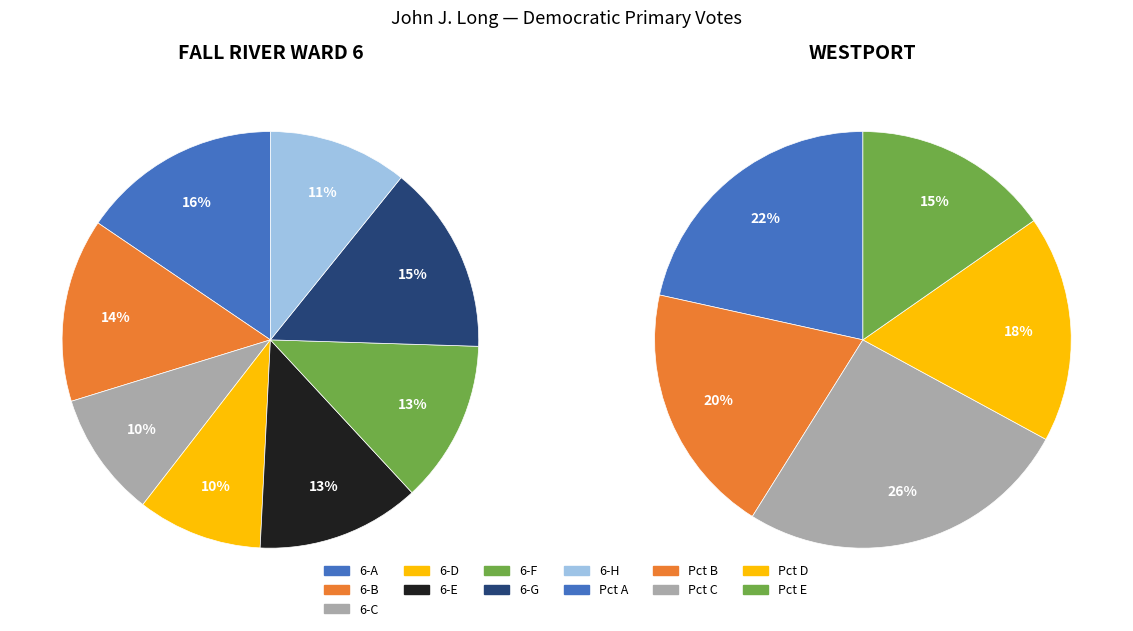

True or false: Fall River Ward 6-C accounts for 20% of the total.

False